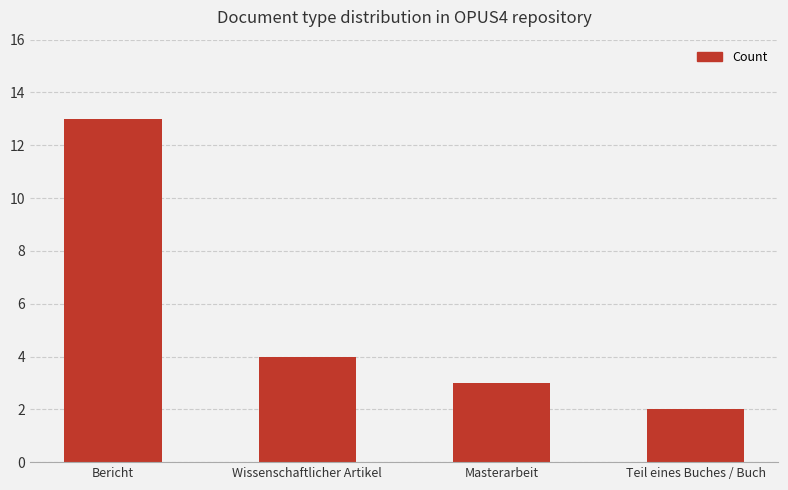

Between Masterarbeit and Teil eines Buches / Buch, which is larger?

Masterarbeit